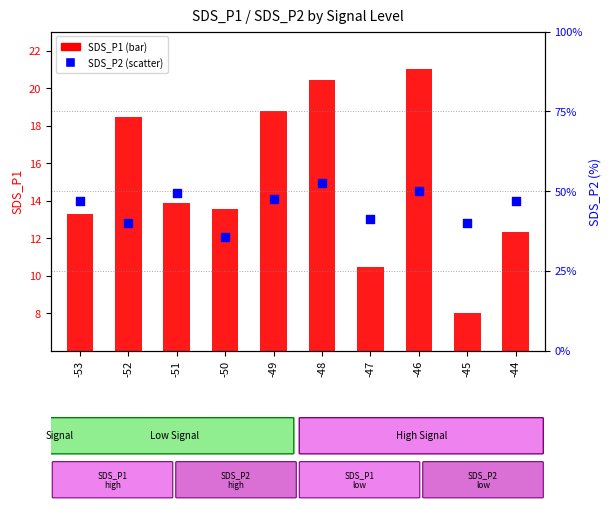

What are all the series names shown in the legend?

SDS_P1, SDS_P2